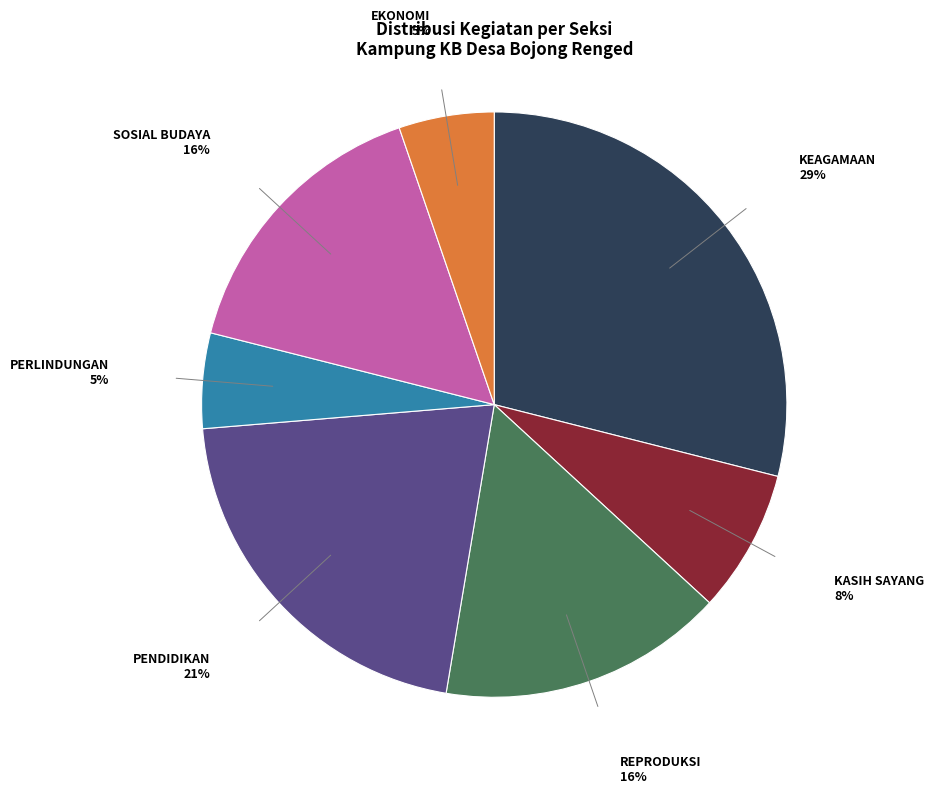

What percentage is the EKONOMI slice, to the nearest percent?

5%